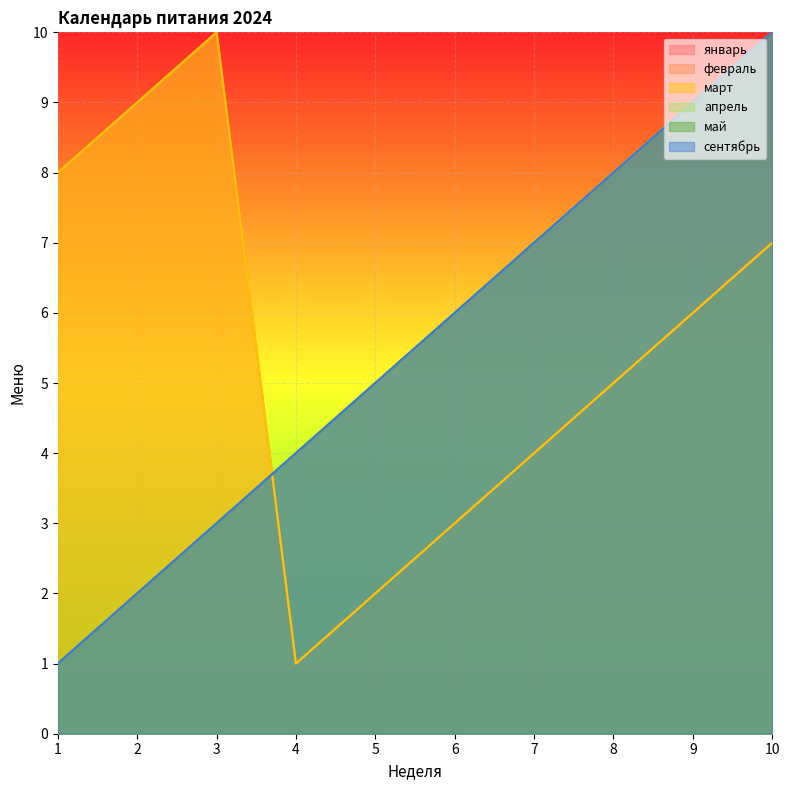

Count the май values in the range 3 to 8.

6